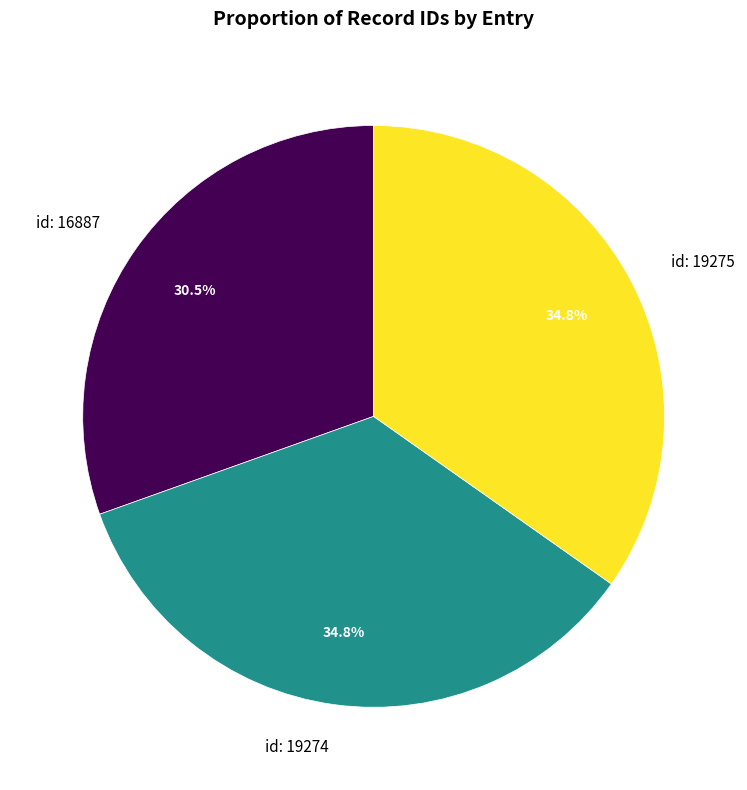

Which category has the smallest portion of the pie?

id: 16887